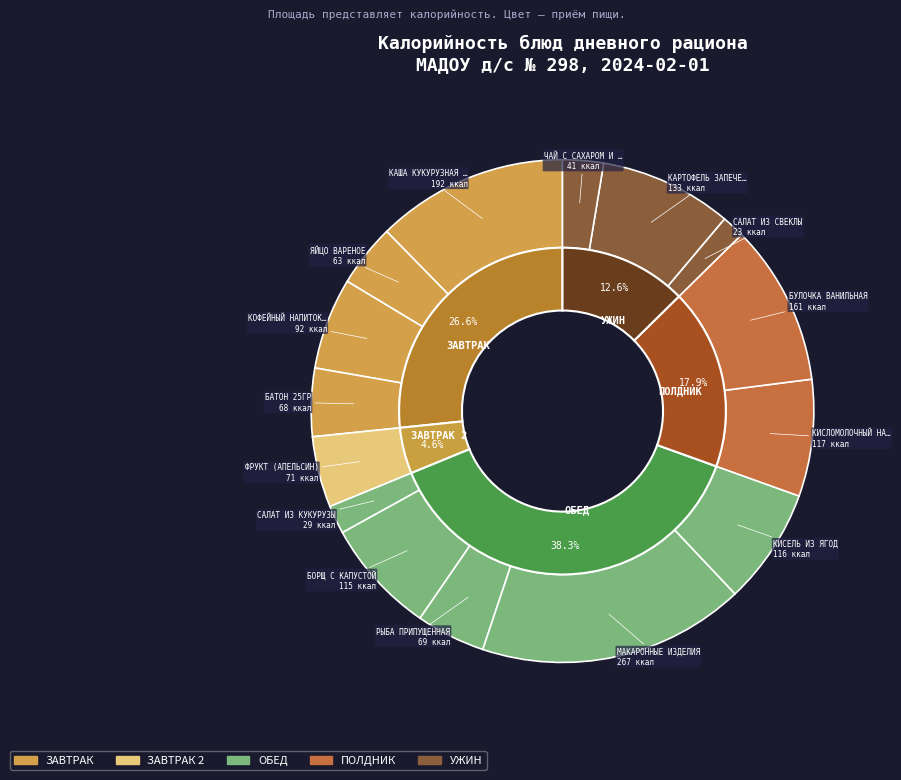

Approximately how many times larger is the value at САЛАТ ИЗ СВЕКЛЫ compared to КИСЛОМОЛОЧНЫЙ НАПИТОК?

0.2